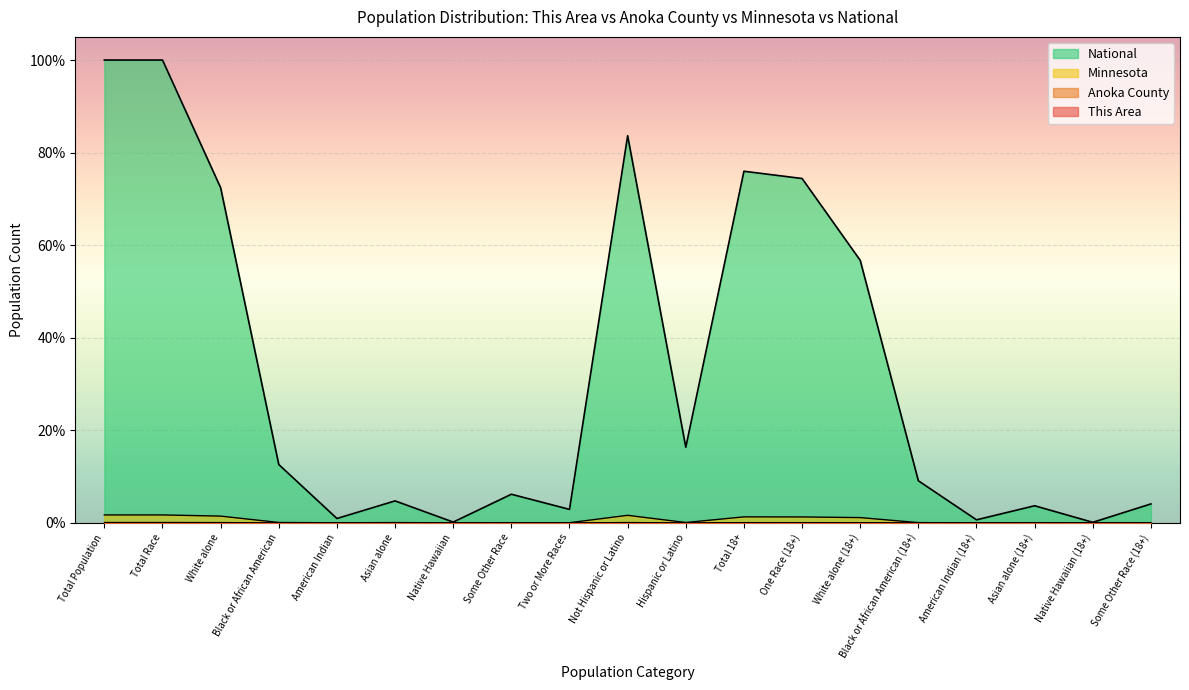

What is the difference between the National values at Asian alone and Total Population?

95.2